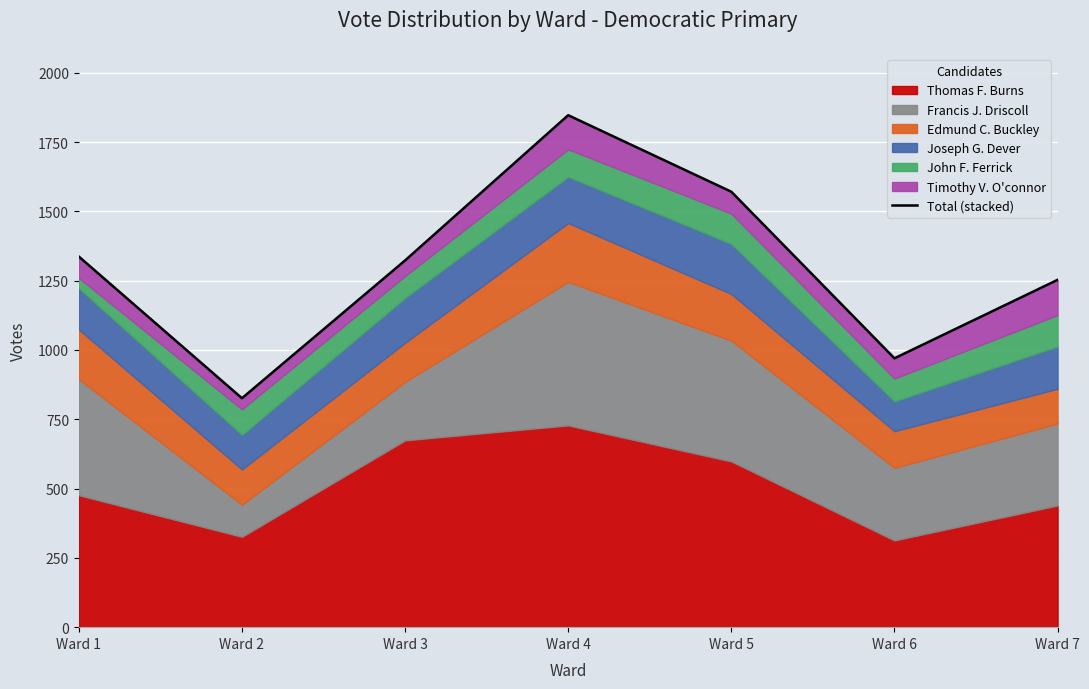

What is the change in value from Ward 4 to Ward 6?

-877